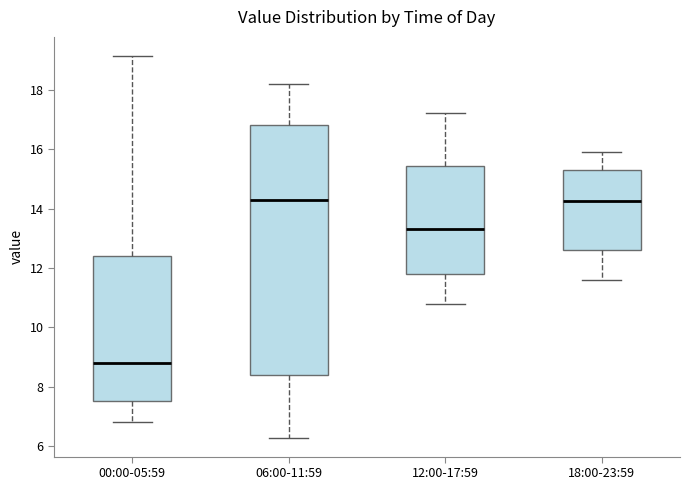

Which box is the tallest, from its lower edge to its upper edge?

06:00-11:59